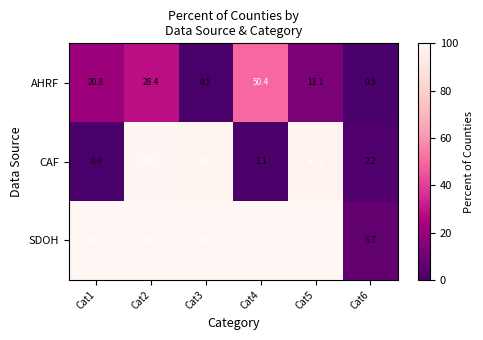

List the series in order of their overall mean, lowest first.

AHRF, CAF, SDOH